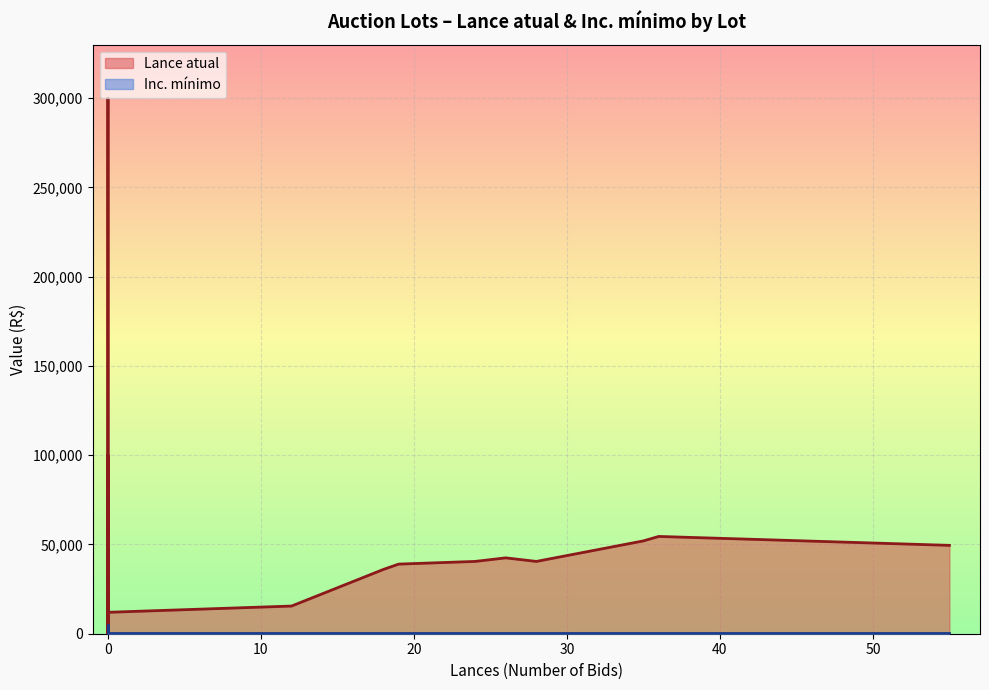

What are all the series names shown in the legend?

Lance atual, Inc. minimo